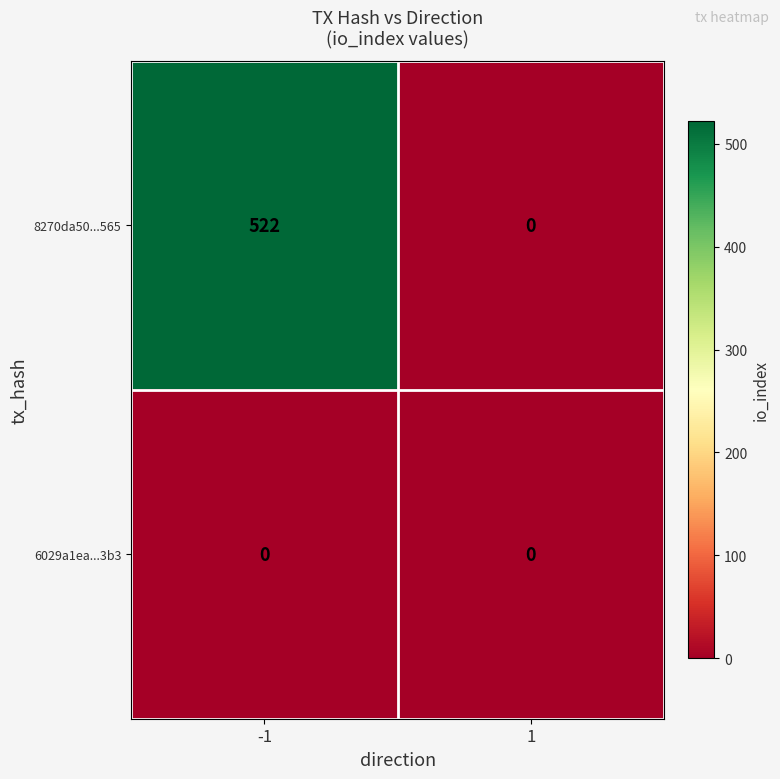

The value of 8270da50...565 at -1 is 522. True or false?

True